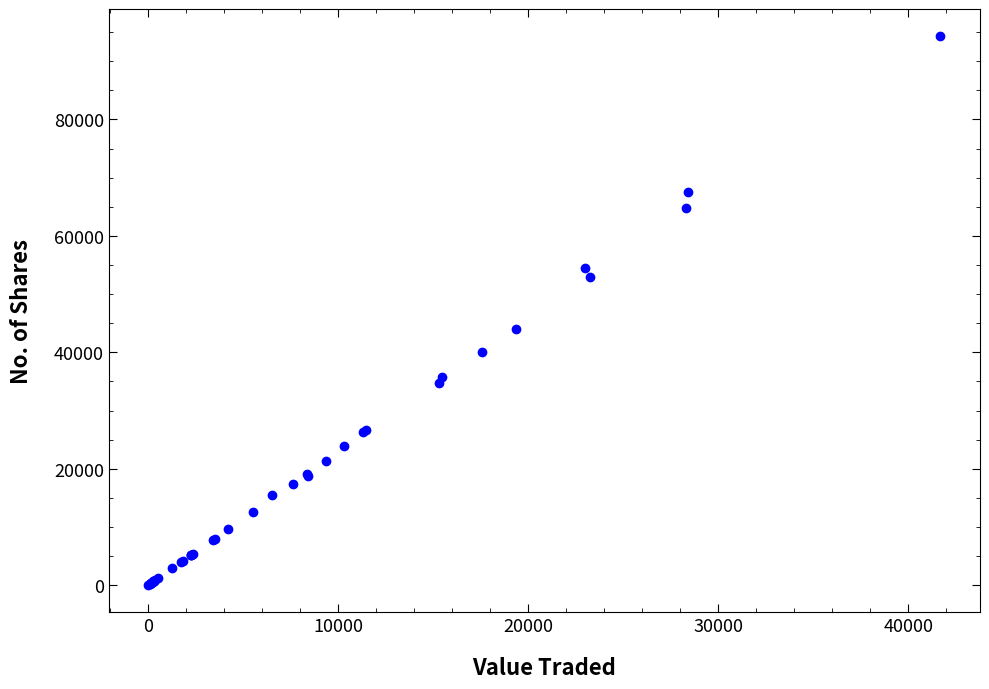

What Y value in the scatter plot is closest to 47150?

44050